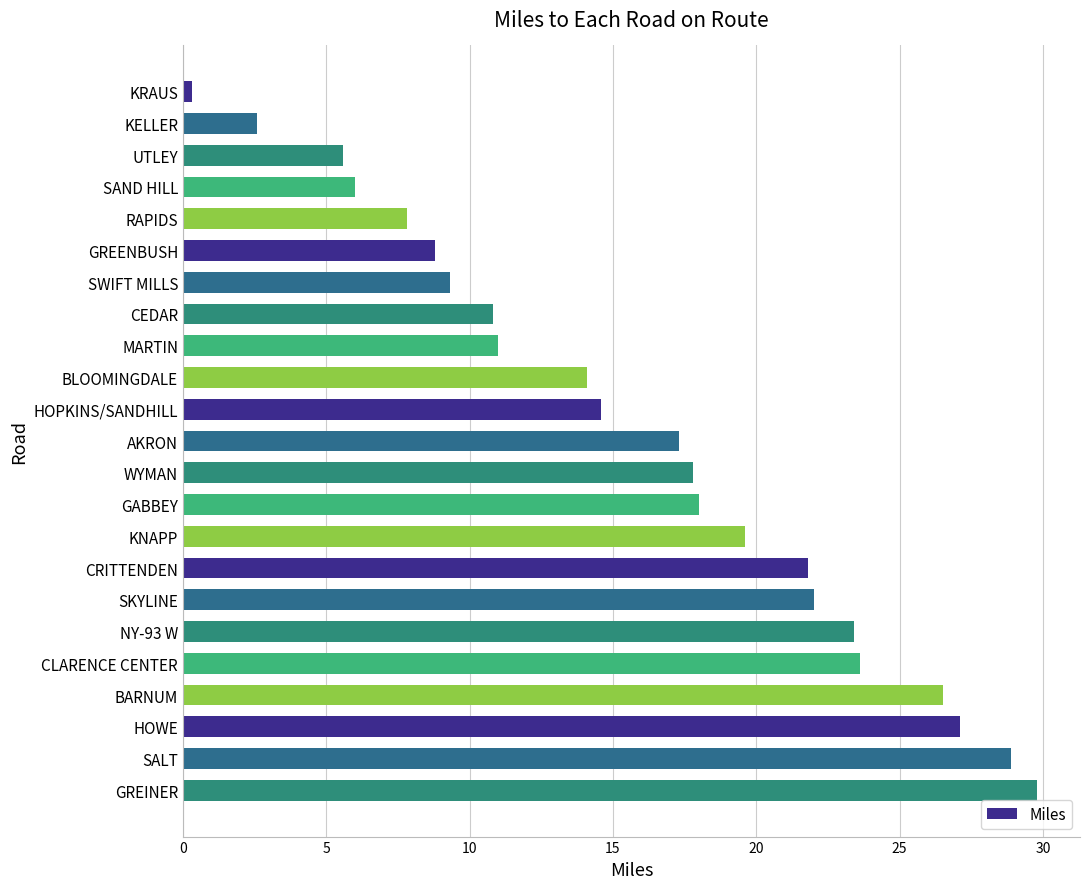

Are the bars grouped side by side (vs. stacked)?

No